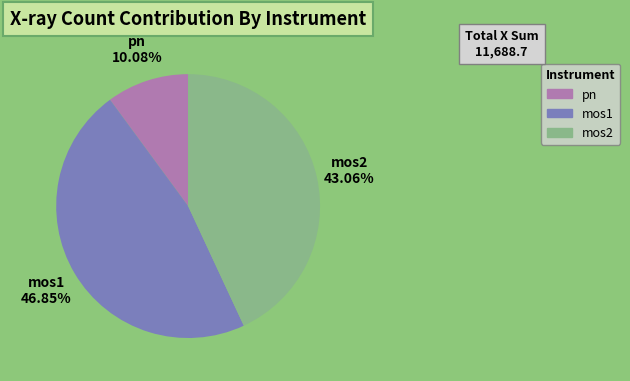

Is there any slice that represents more than half of the pie?

No